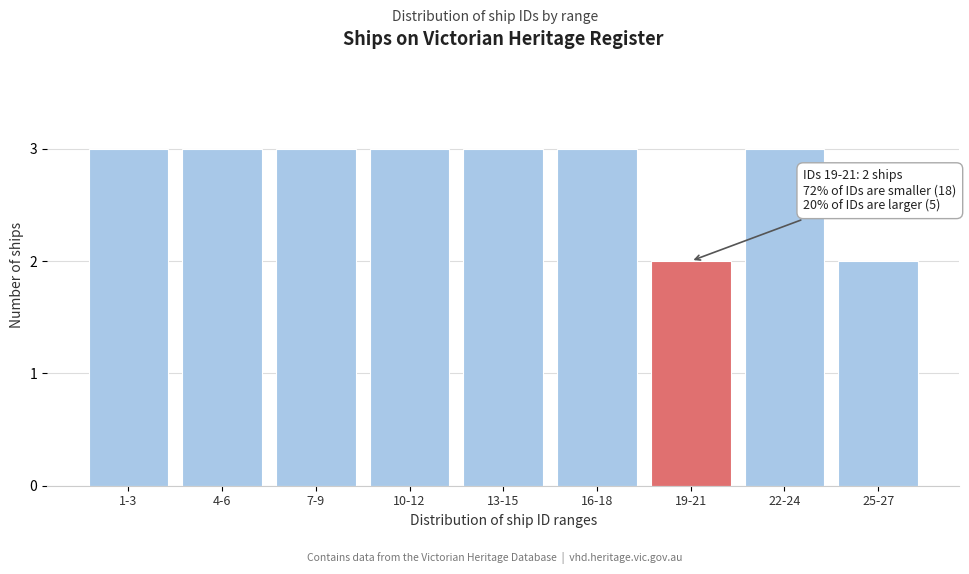

Reading left to right, list all the values displayed in this chart.

1-3=3	4-6=3	7-9=3	10-12=3	13-15=3	16-18=3	19-21=2	22-24=3	25-27=2